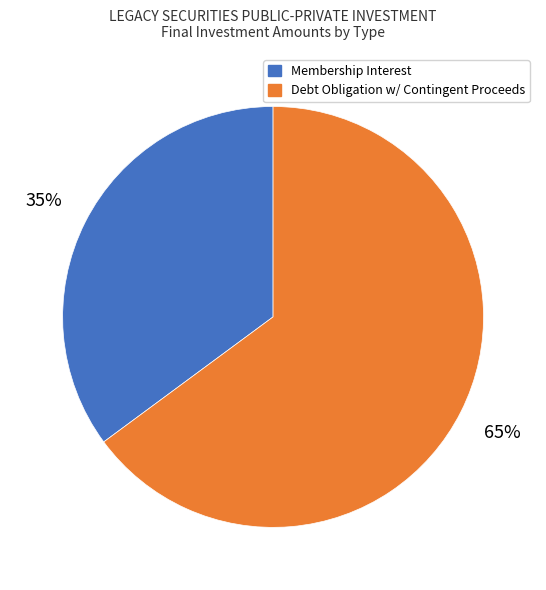

Does any single category account for the majority?

Yes